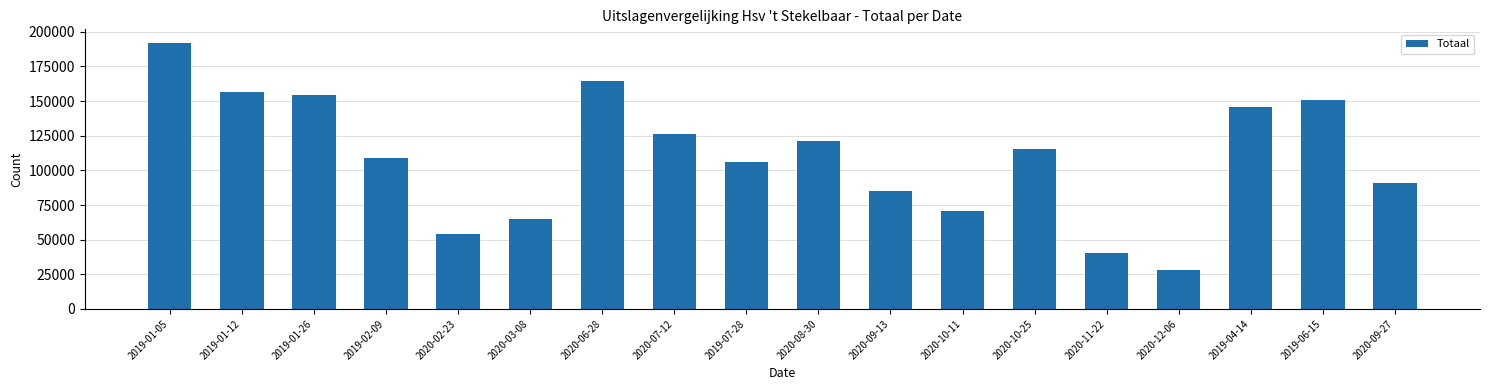

What value does the data have at 2020-11-22?

40322